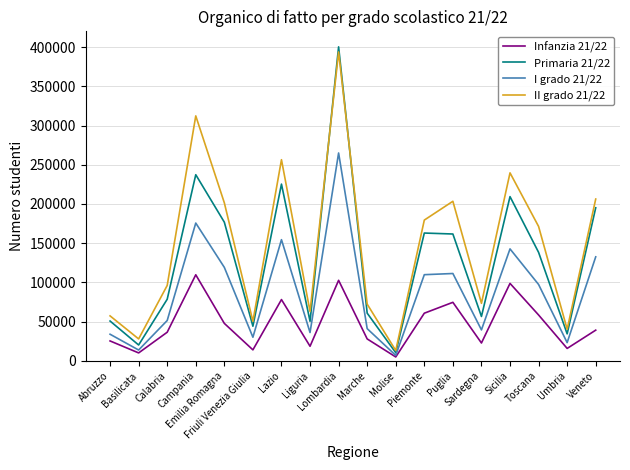

Is the value of Primaria 21/22 at Umbria greater than the value of II grado 21/22 at Veneto?

No